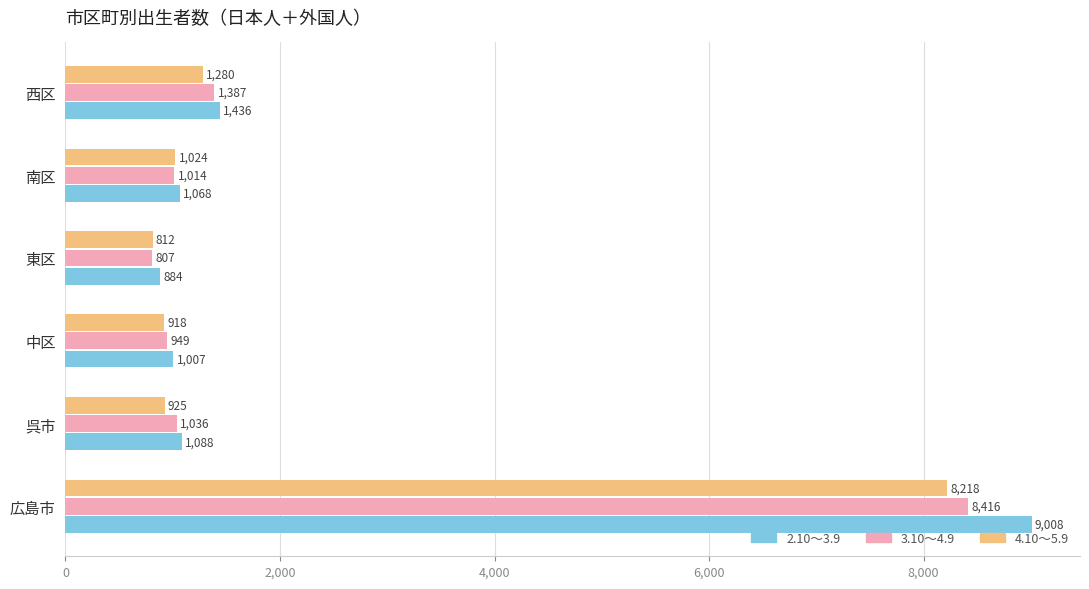

What is the sum of the 4.10～5.9 values at 呉市 and 東区?

1737